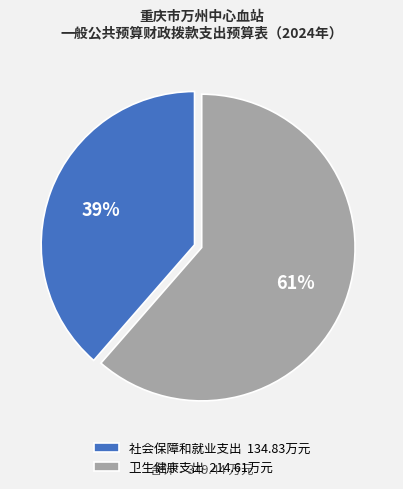

To the nearest percent, what portion does 卫生健康支出 represent?

61%